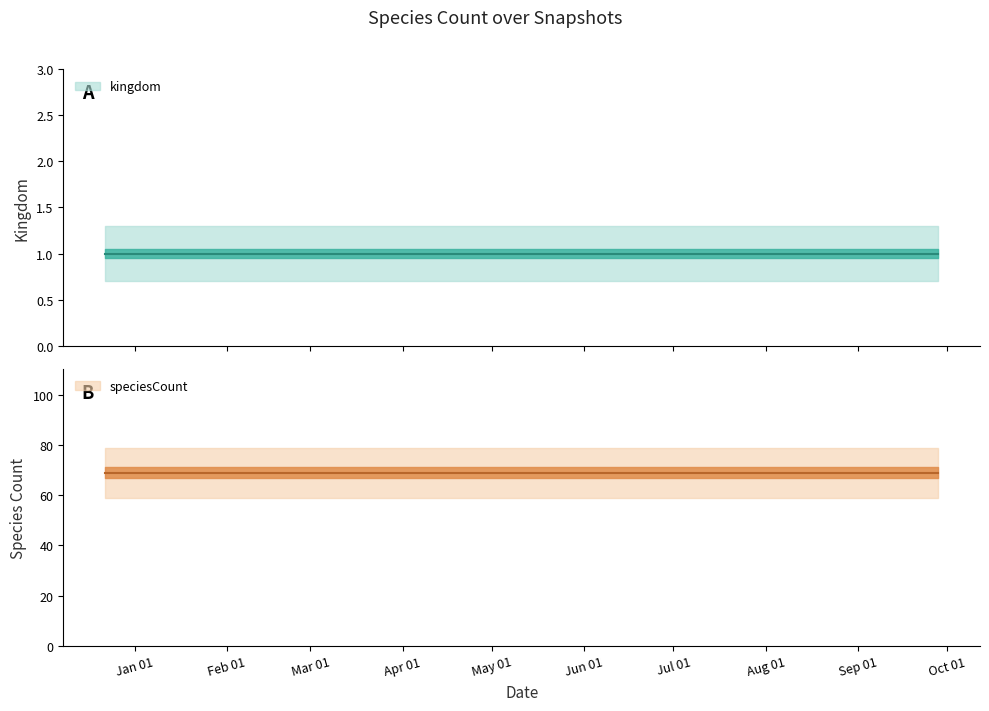

List the labels in order of speciesCount value, smallest first.

2017-12-22, 2018-04-09, 2018-07-11, 2018-09-28